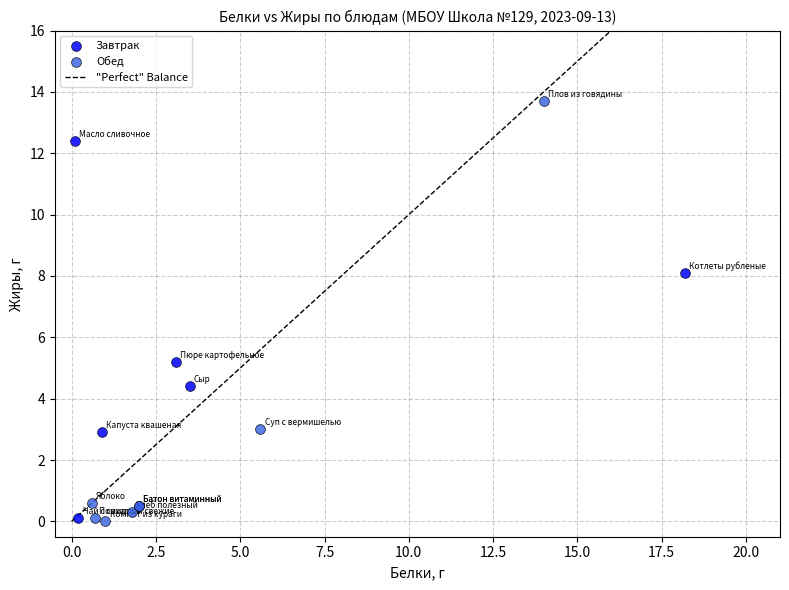

Which series reaches the maximum Y coordinate?

Обед